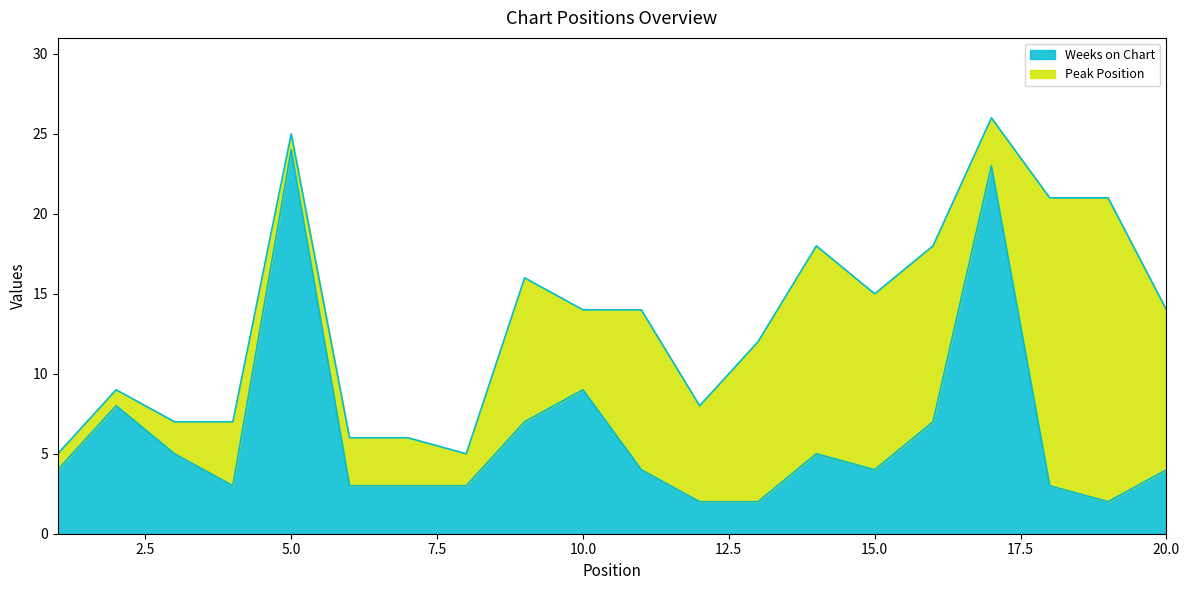

Does the chart have visible grid lines?

No